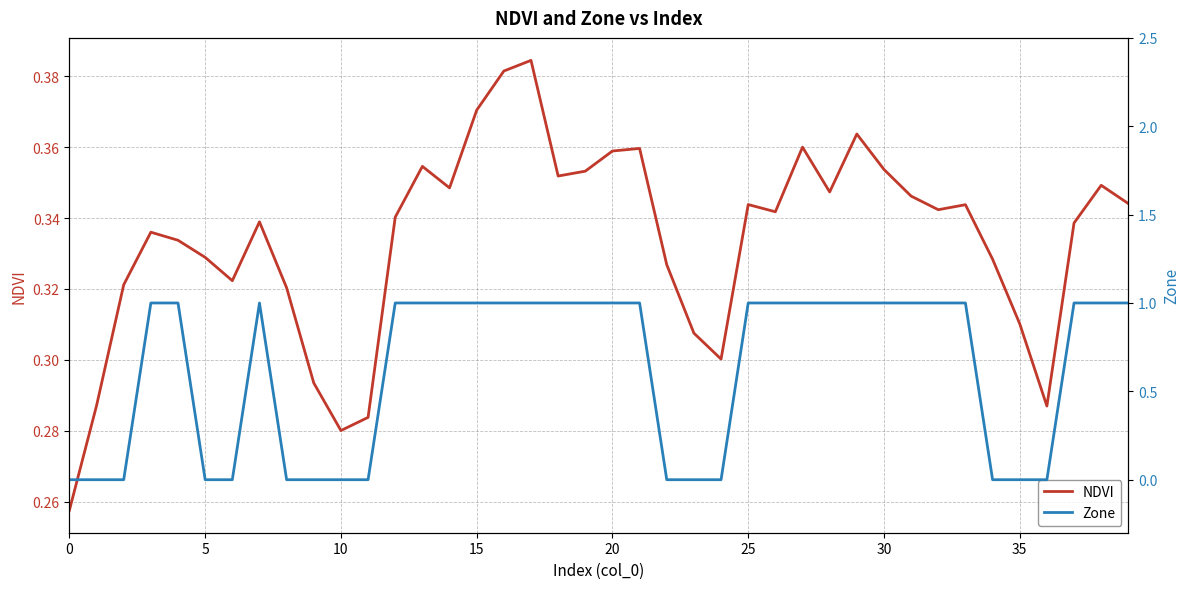

The value of NDVI at 35 is 0.2. True or false?

False